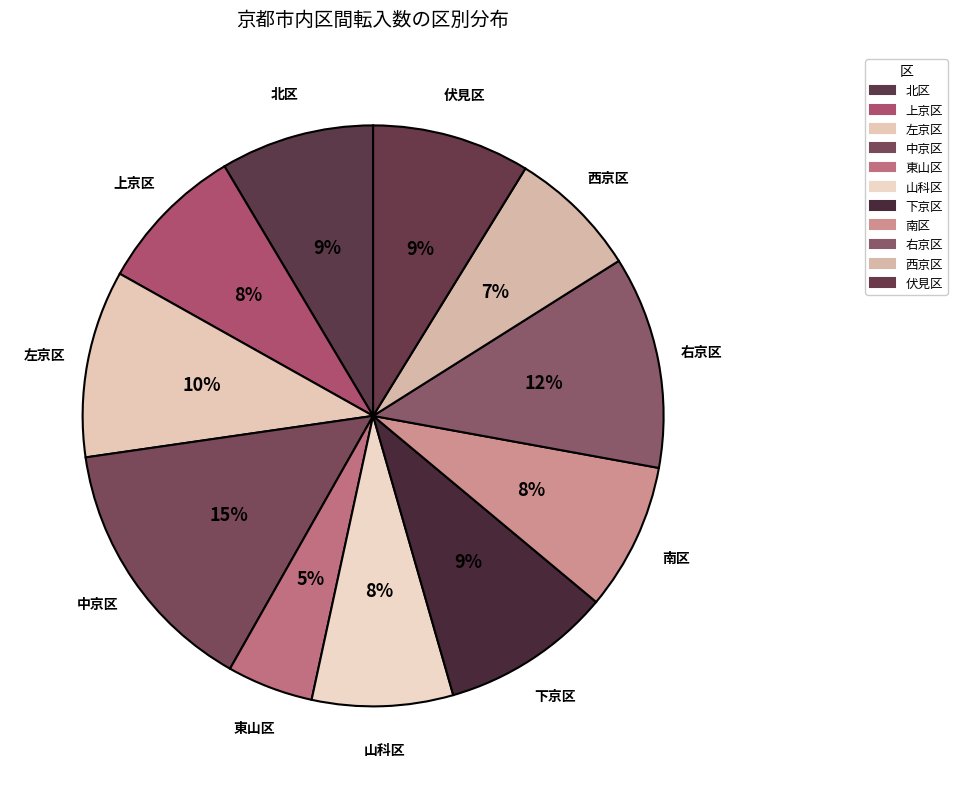

How many segments does this pie chart have?

11